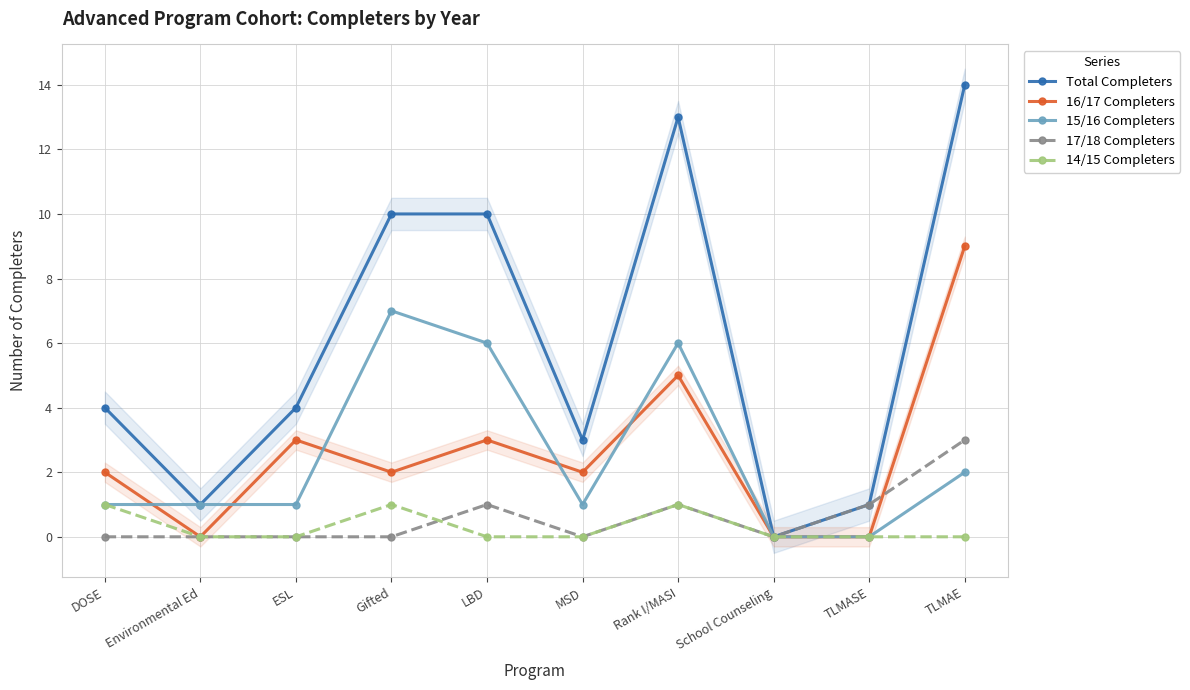

What is the sum of the 16/17 Completers values at School Counseling and MSD?

2